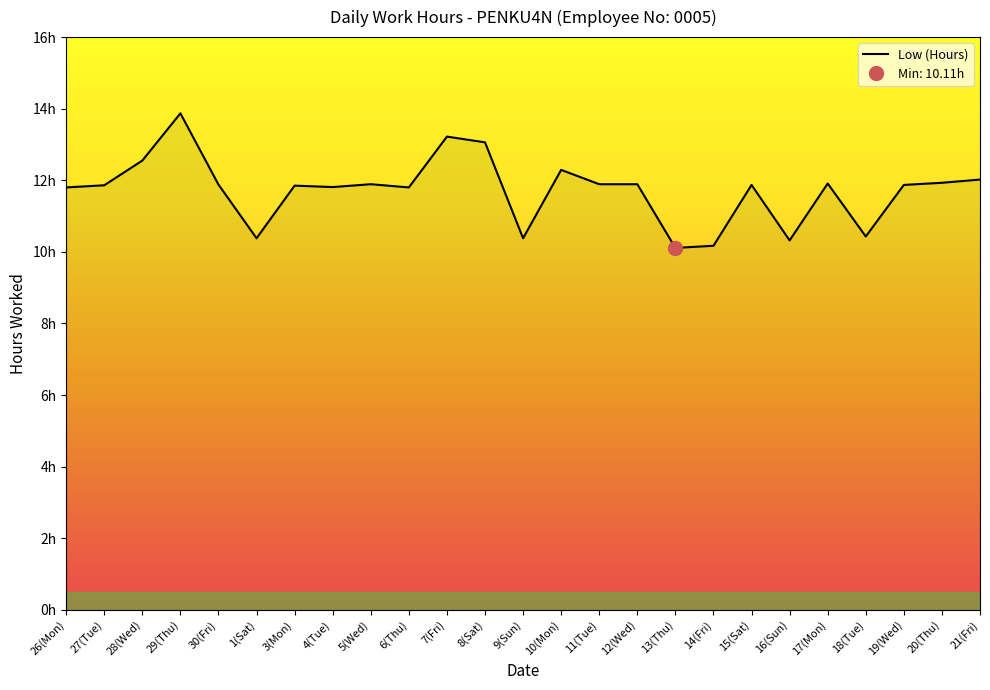

How many distinct data groups are displayed?

1